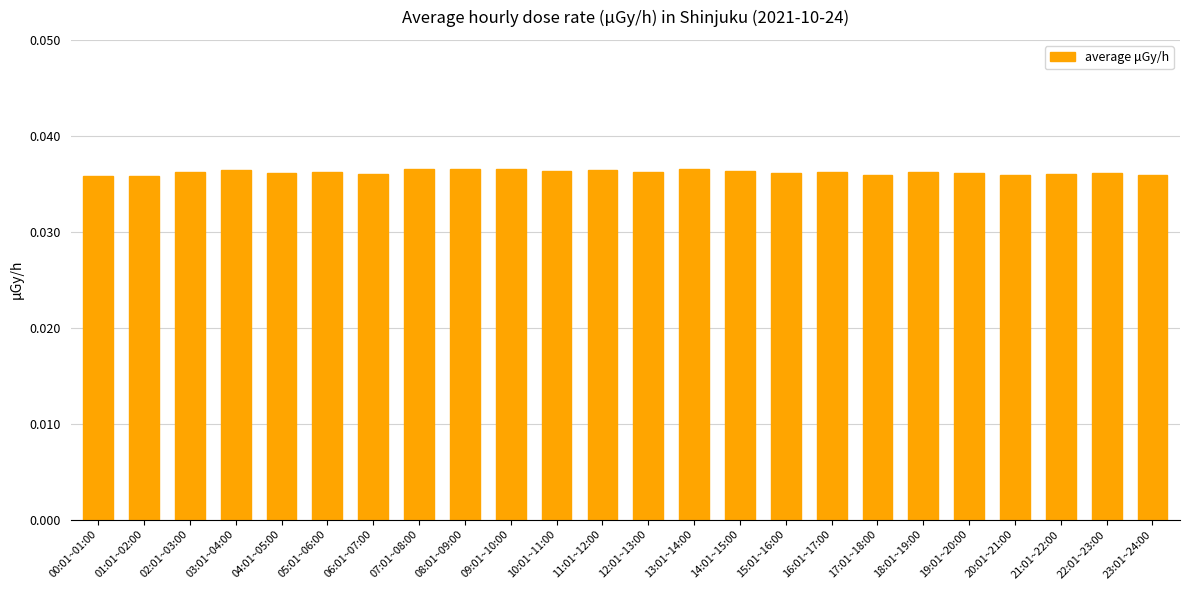

What is the sum of all values?

0.9